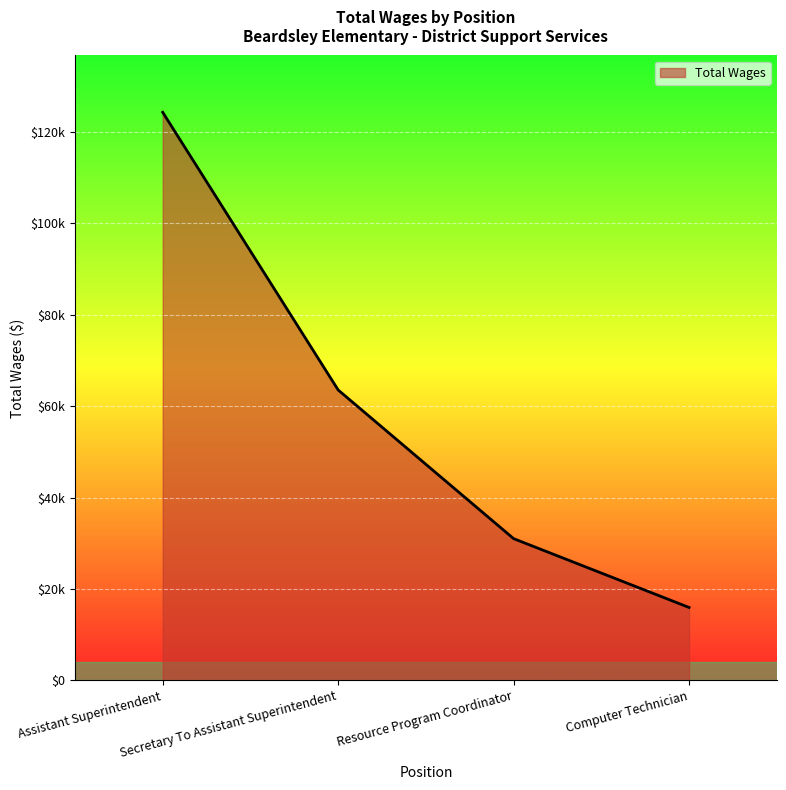

Rank the categories by value from highest to lowest.

Assistant Superintendent, Secretary To Assistant Superintendent, Resource Program Coordinator, Computer Technician